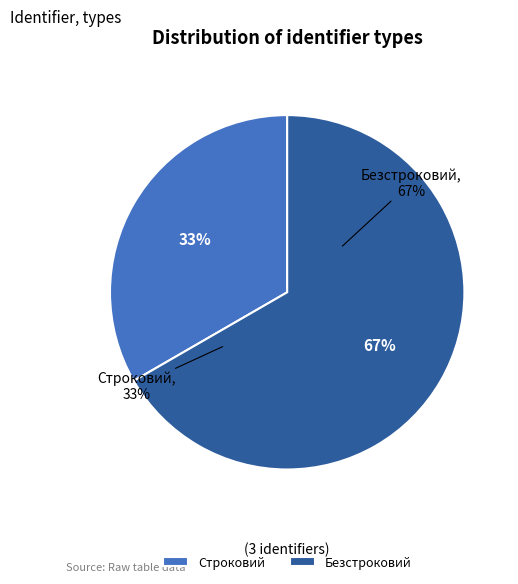

Is there a majority slice in this chart?

Yes